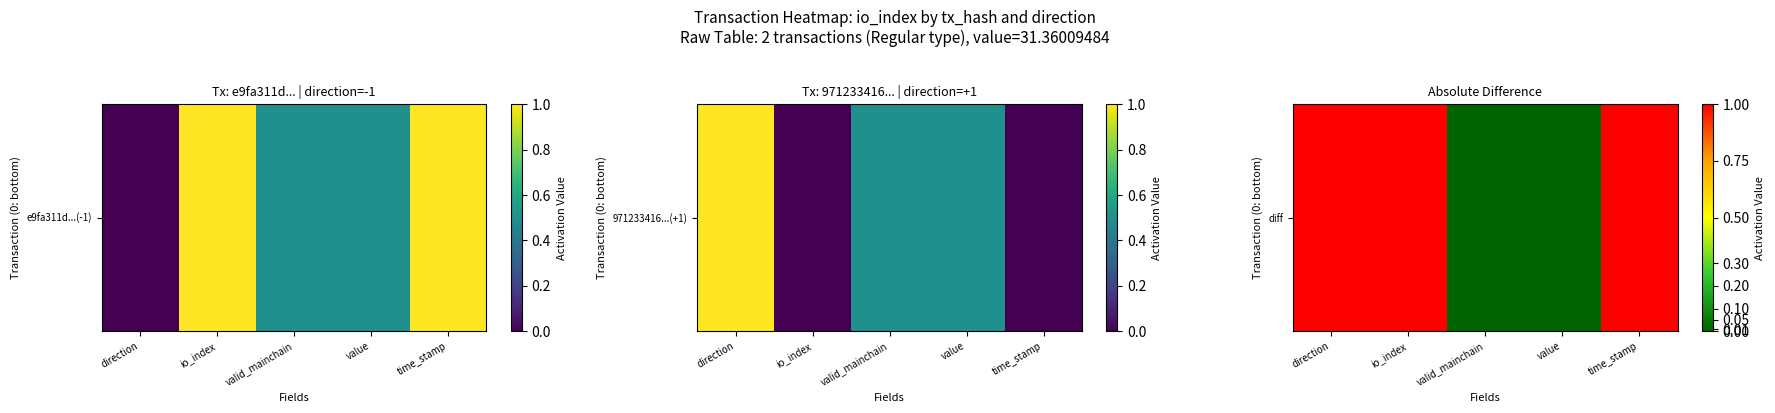

How many positive values are there?

3